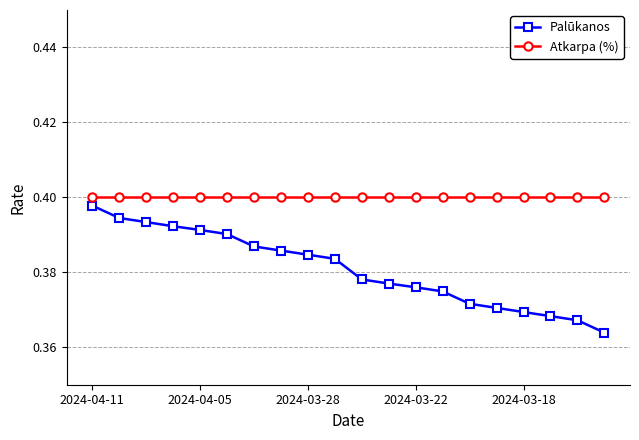

Rank the series by their average value, from lowest to highest.

Palūkanos, Atkarpa (%)